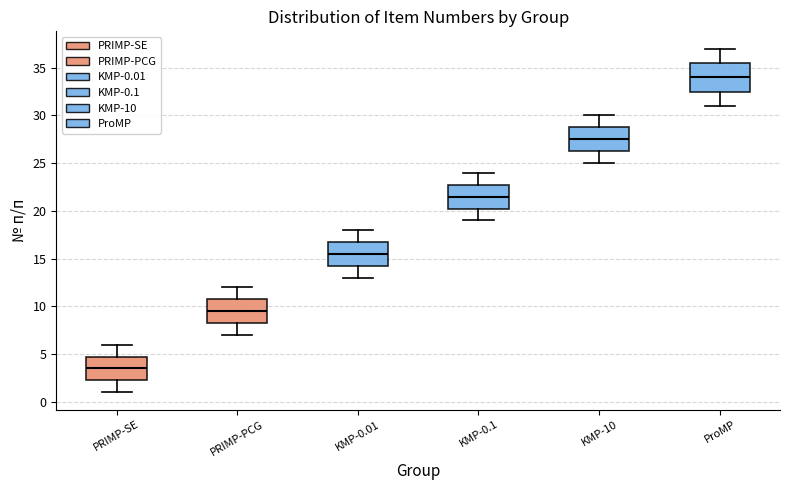

Where is the lower edge of the box for KMP-0.1 on the y-axis? The values are not printed on the chart, so give them approximately, as read against the axis.

20.5